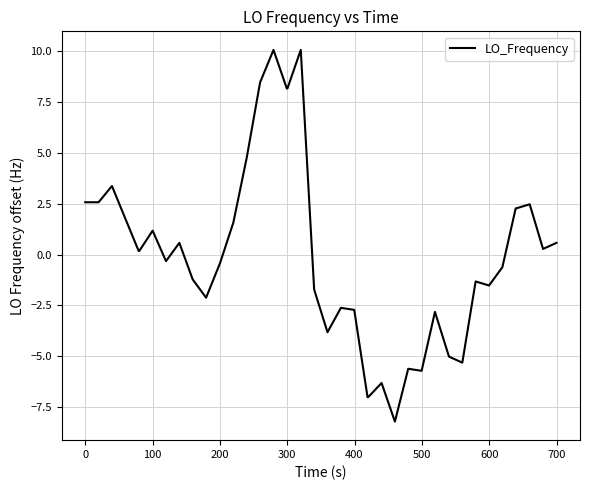

What is the smallest value displayed?

-8.2